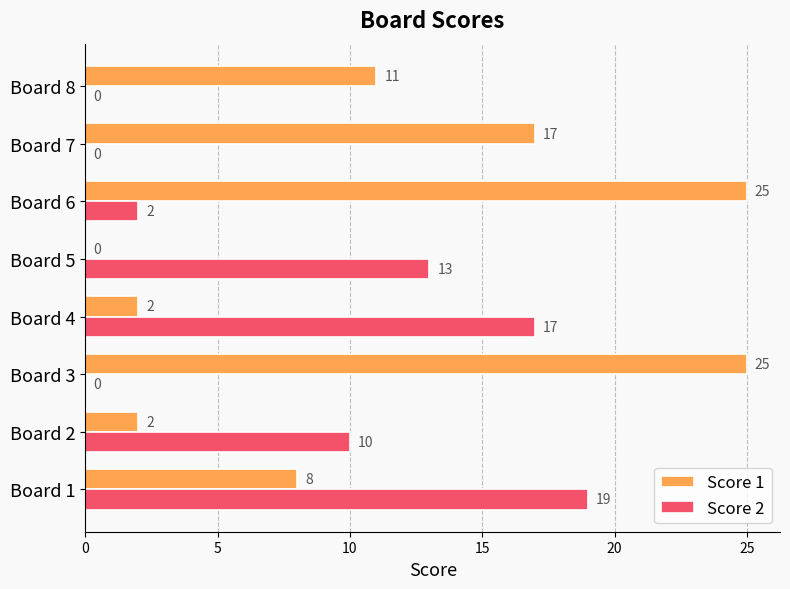

What are all the series names shown in the legend?

Score 1, Score 2